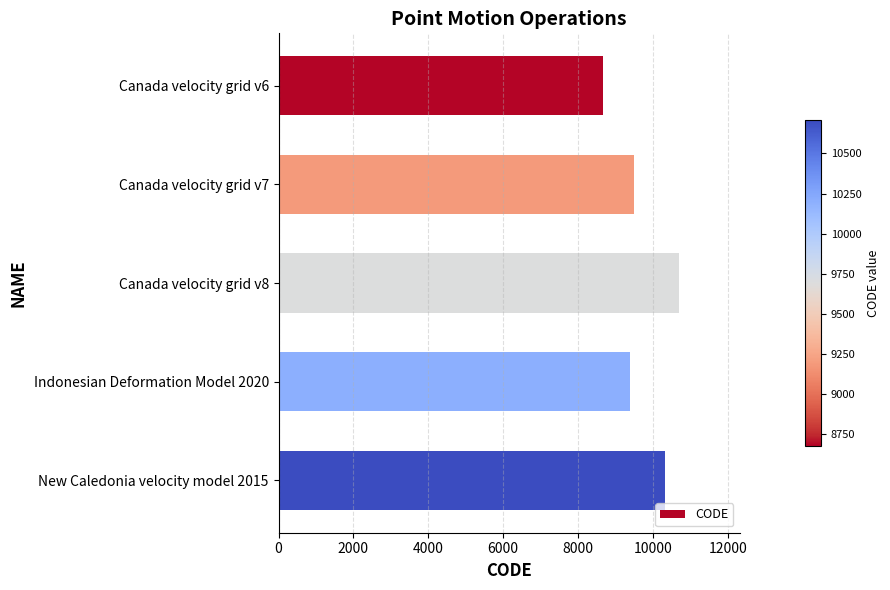

Is it true that the value at Canada velocity grid v6 is 8676?

True